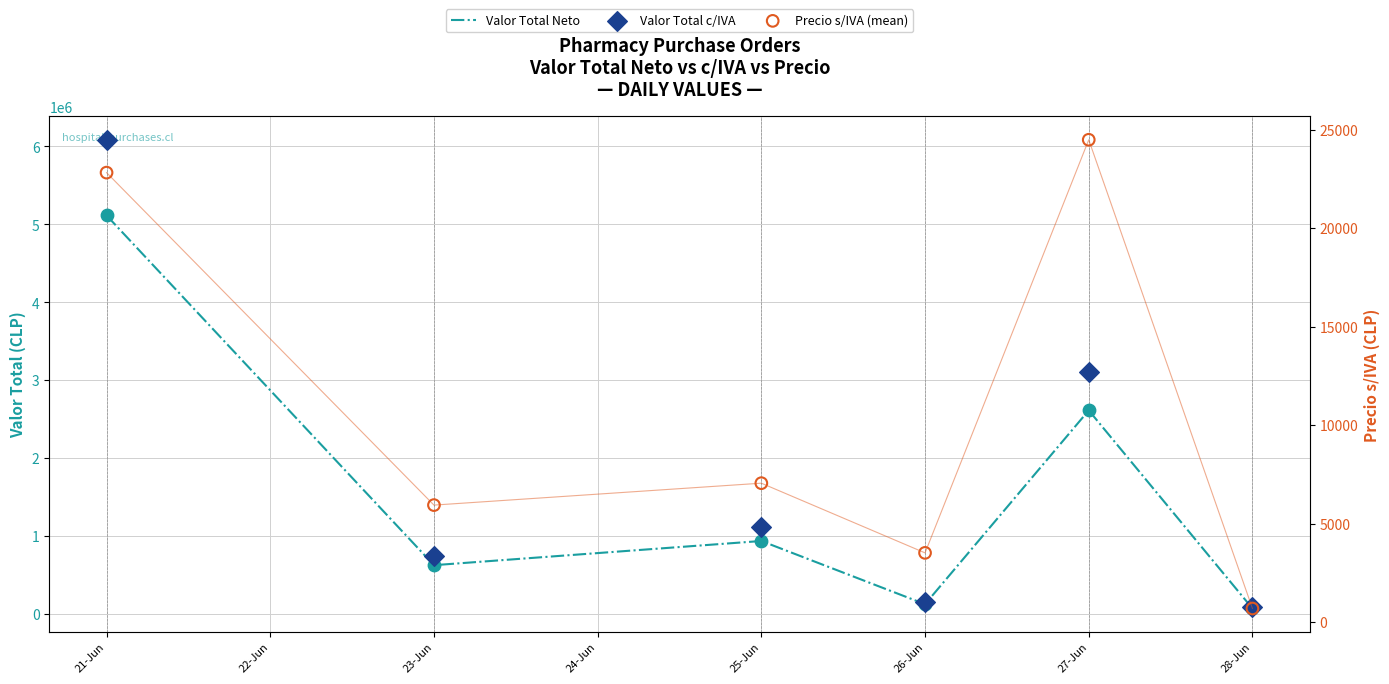

Which series contains the highest Y value?

Valor Total c/IVA